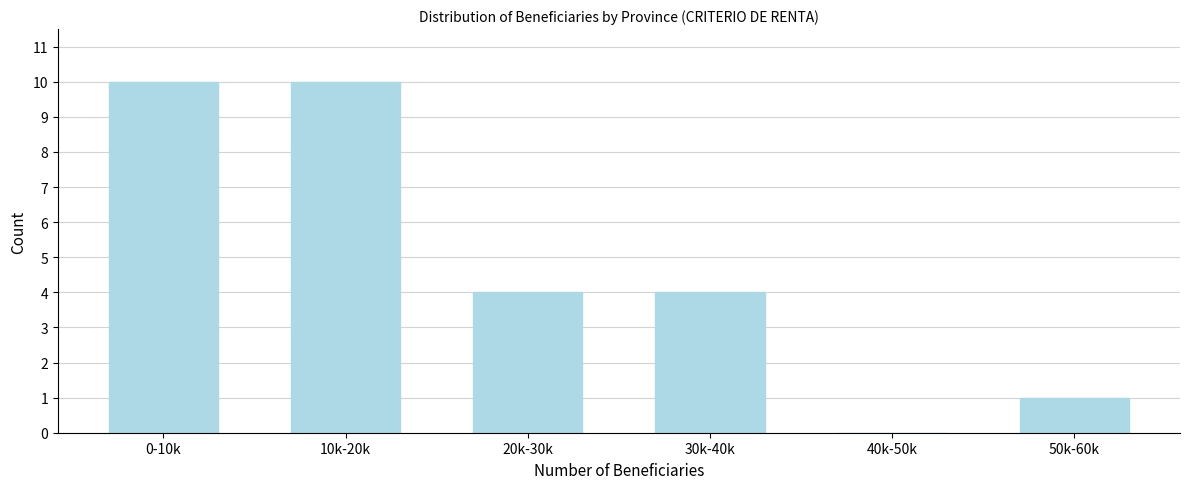

Reading left to right, what are all the values shown in this chart?

0-10k=10	10k-20k=10	20k-30k=4	30k-40k=4	40k-50k=0	50k-60k=1